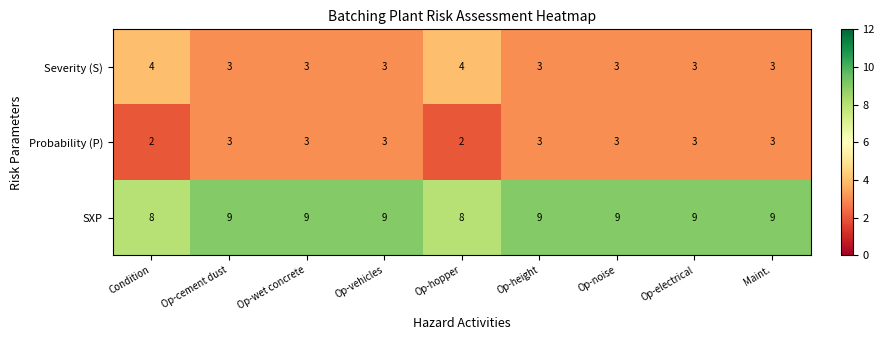

Reading left to right, extract all data points from this chart.

Severity (S): Condition=4	Op-cement dust=3	Op-wet concrete=3	Op-vehicles=3	Op-hopper=4	Op-height=3	Op-noise=3	Op-electrical=3	Maint.=3
Probability (P): Condition=2	Op-cement dust=3	Op-wet concrete=3	Op-vehicles=3	Op-hopper=2	Op-height=3	Op-noise=3	Op-electrical=3	Maint.=3
SXP: Condition=8	Op-cement dust=9	Op-wet concrete=9	Op-vehicles=9	Op-hopper=8	Op-height=9	Op-noise=9	Op-electrical=9	Maint.=9